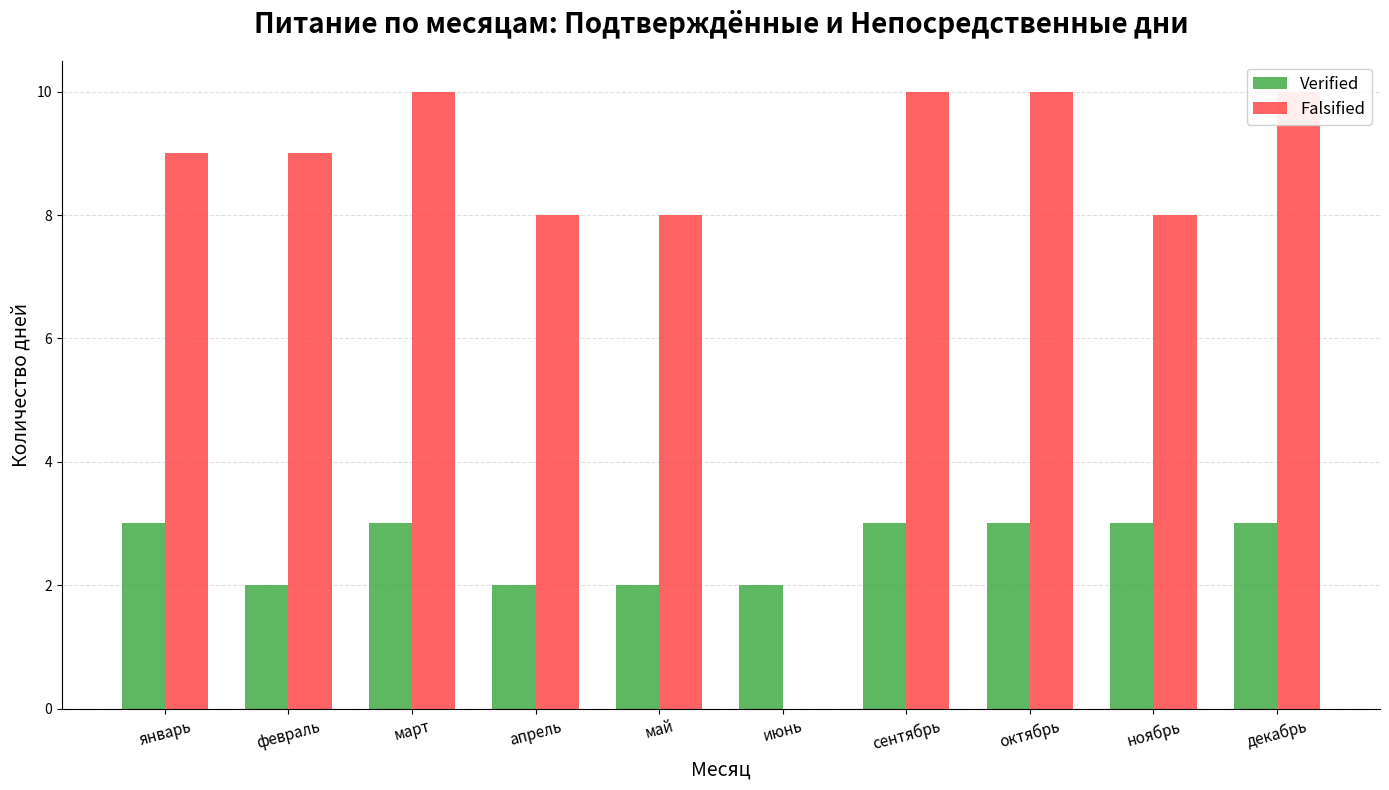

What is the label of the 4th bar from the right?

сентябрь